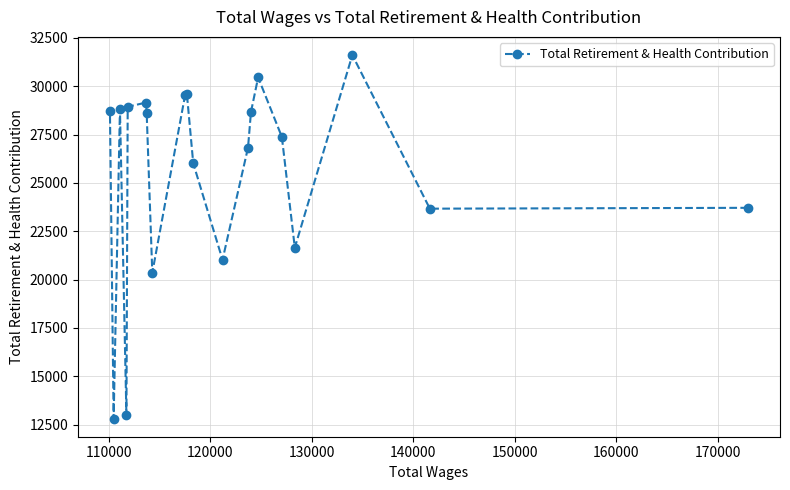

What is the value of the 16th point from the left?

27377